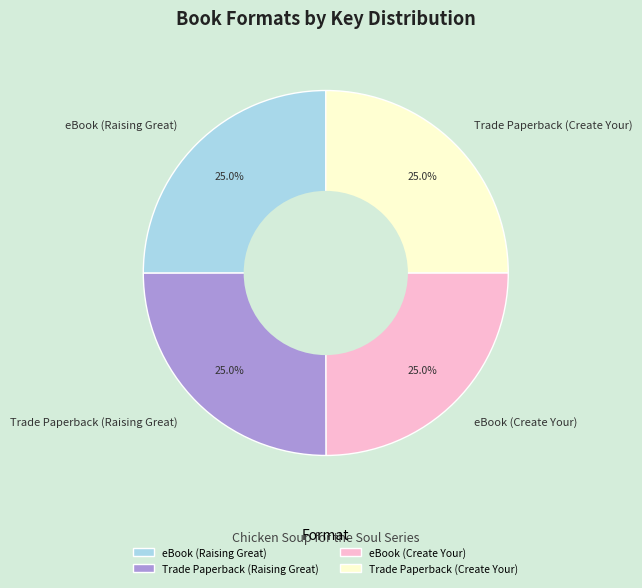

Approximately how many times larger is the value at eBook (Create Your) compared to Trade Paperback (Create Your)?

1.0